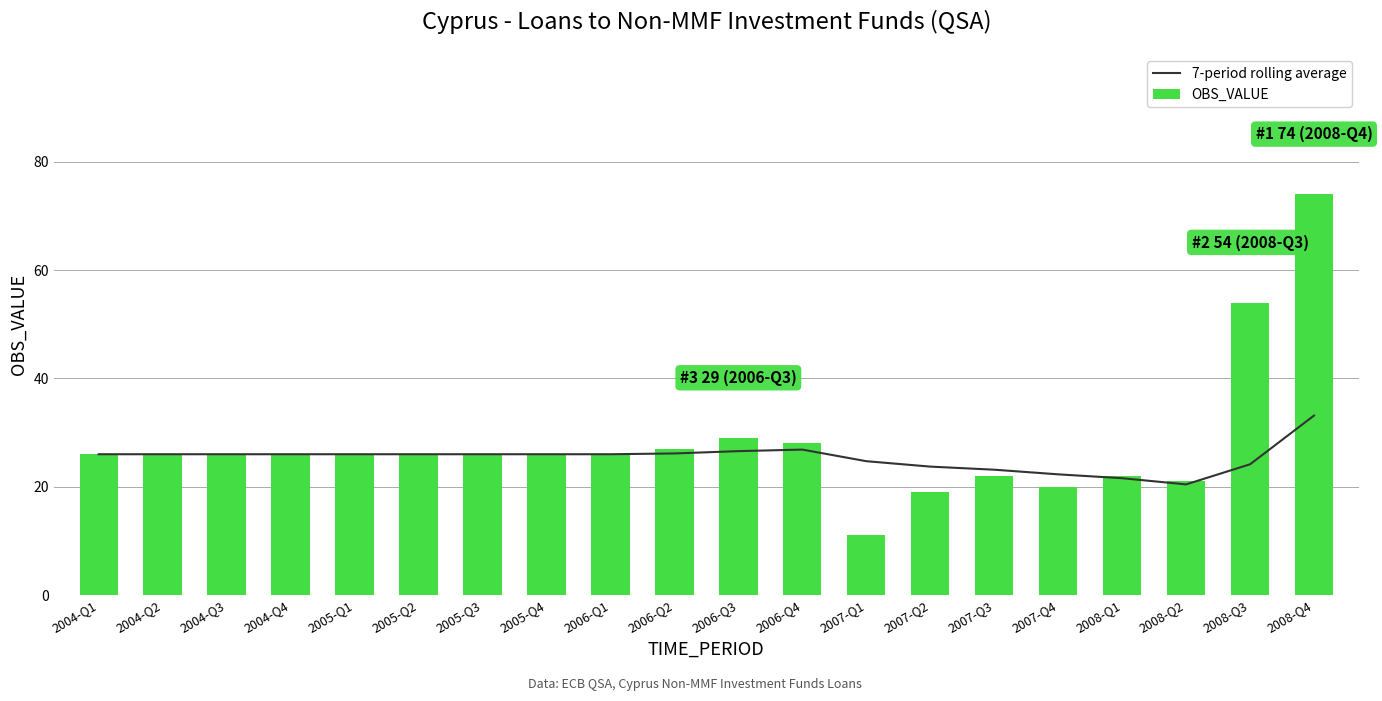

Reading right to left, list all the values displayed in this chart.

7-period rolling average: 2008-Q4=33.1	2008-Q3=24.1	2008-Q2=20.4	2008-Q1=21.6	2007-Q4=22.3	2007-Q3=23.1	2007-Q2=23.7	2007-Q1=24.7	2006-Q4=26.9	2006-Q3=26.6	2006-Q2=26.1	2006-Q1=26.0	2005-Q4=26.0	2005-Q3=26.0	2005-Q2=26.0	2005-Q1=26.0	2004-Q4=26.0	2004-Q3=26.0	2004-Q2=26.0	2004-Q1=26.0
OBS_VALUE: 2008-Q4=74.0	2008-Q3=54.0	2008-Q2=21.0	2008-Q1=22.0	2007-Q4=20.0	2007-Q3=22.0	2007-Q2=19.0	2007-Q1=11.0	2006-Q4=28.0	2006-Q3=29.0	2006-Q2=27.0	2006-Q1=26.0	2005-Q4=26.0	2005-Q3=26.0	2005-Q2=26.0	2005-Q1=26.0	2004-Q4=26.0	2004-Q3=26.0	2004-Q2=26.0	2004-Q1=26.0